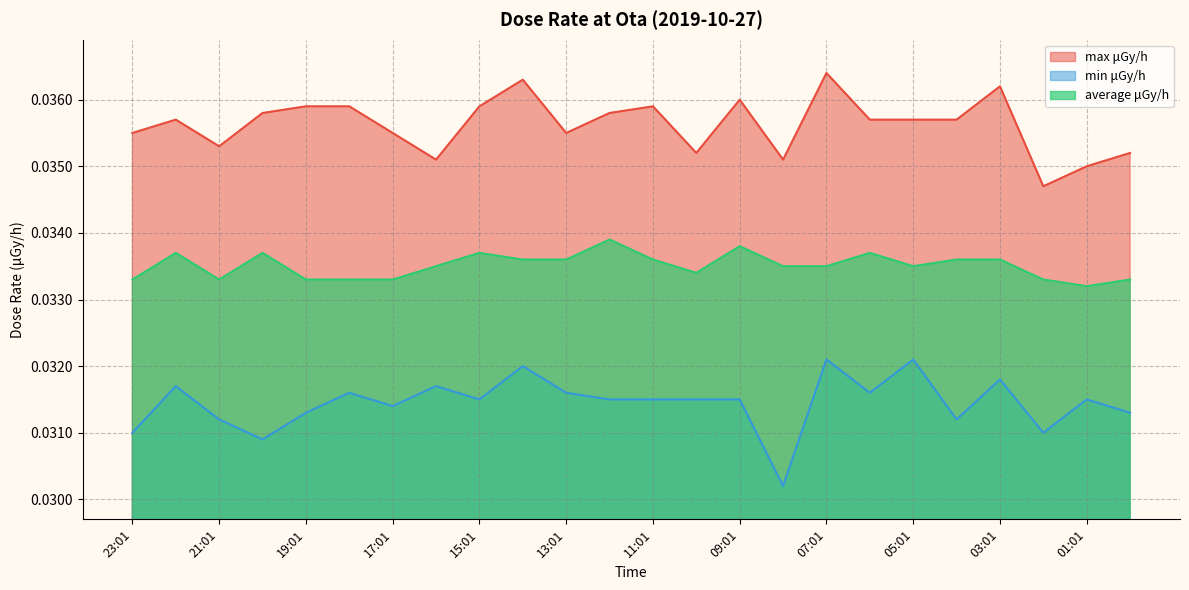

What is the sum of all max μGy/h values?

0.9